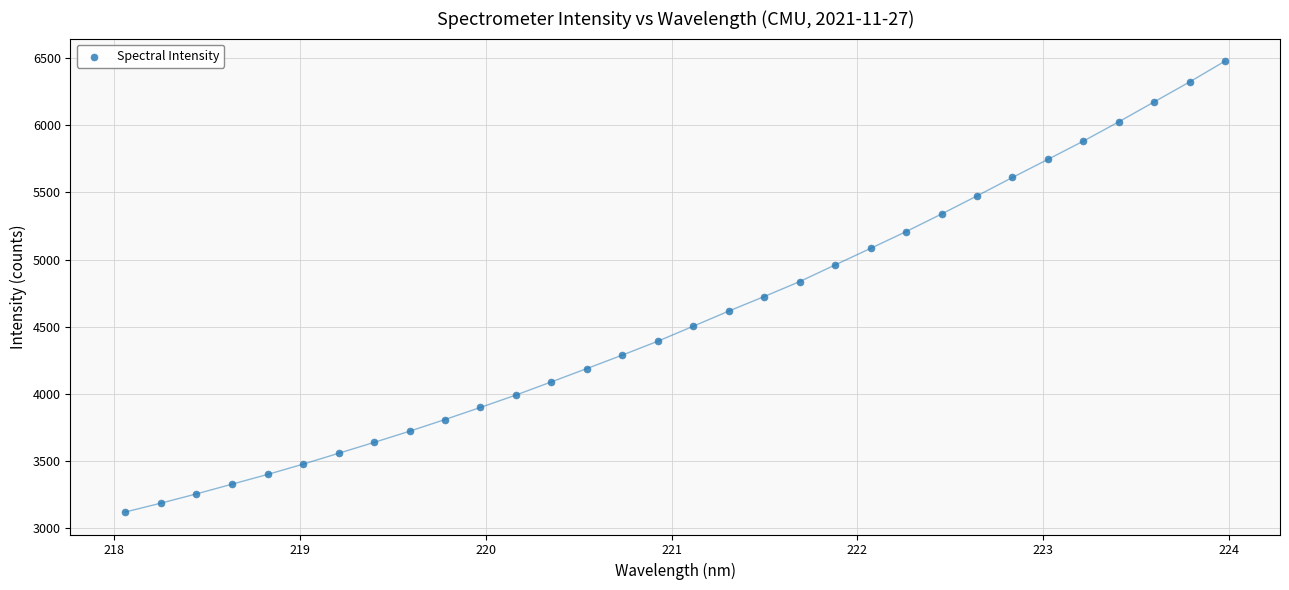

What is the range of Y values (max minus min)?

3357.6